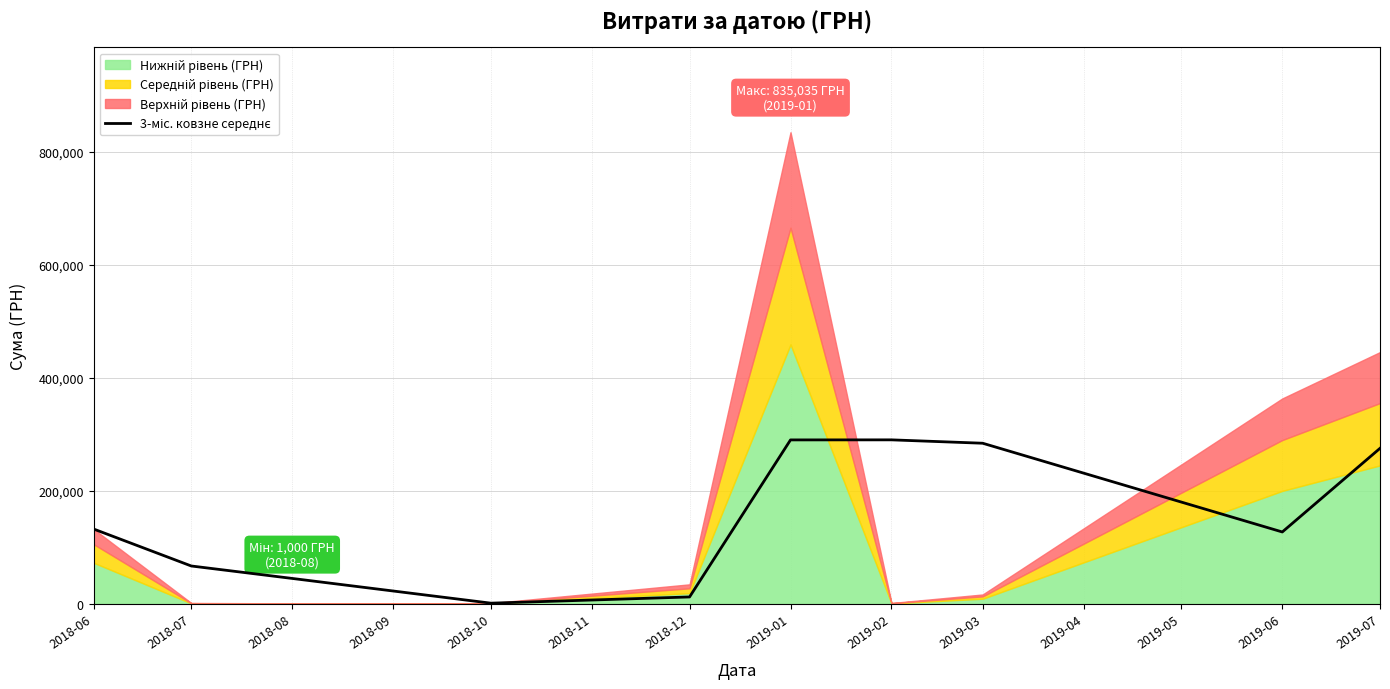

How many lines are shown in the chart?

1